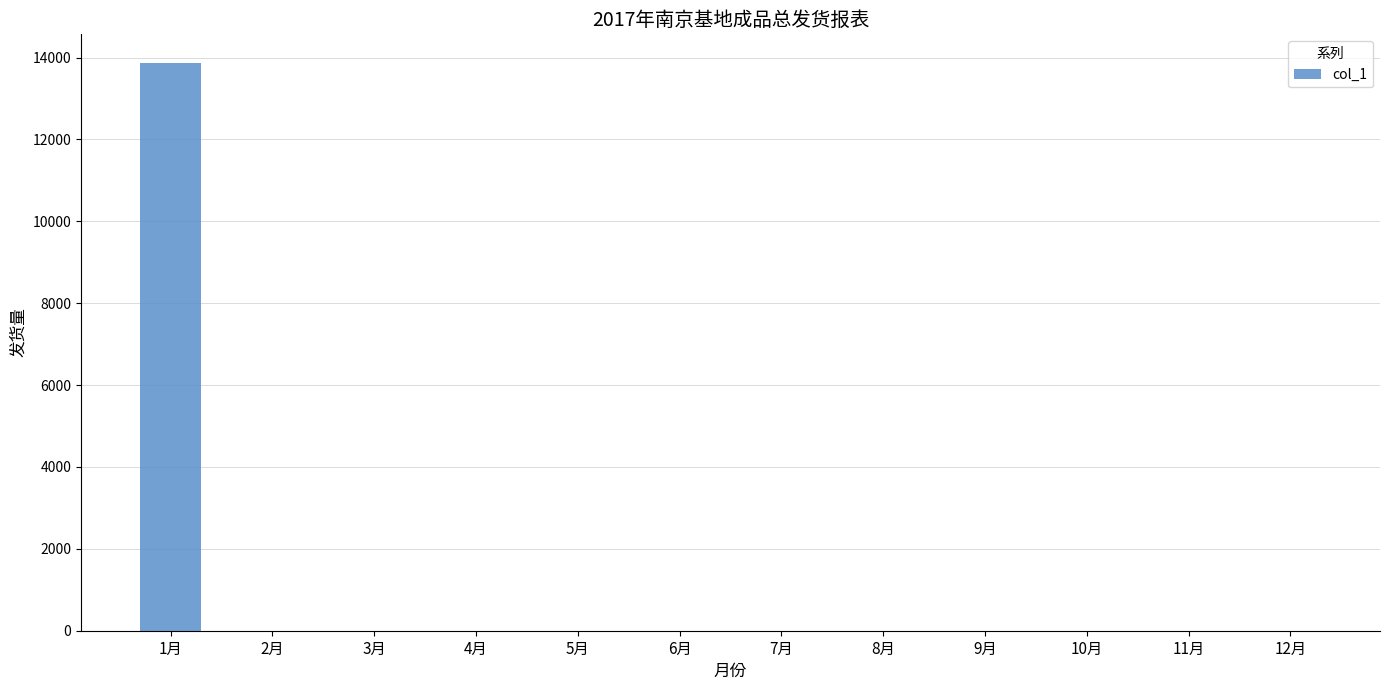

What is the sum of all values?

13875